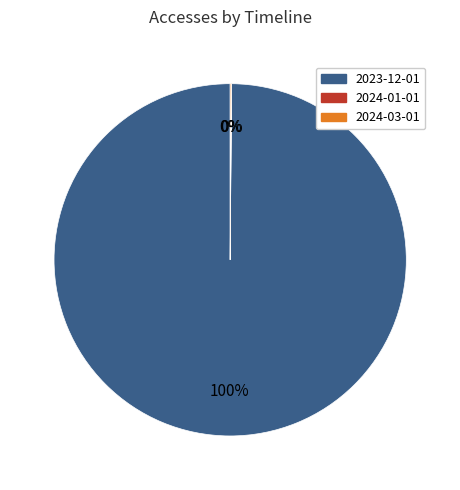

Does any single category account for the majority?

Yes